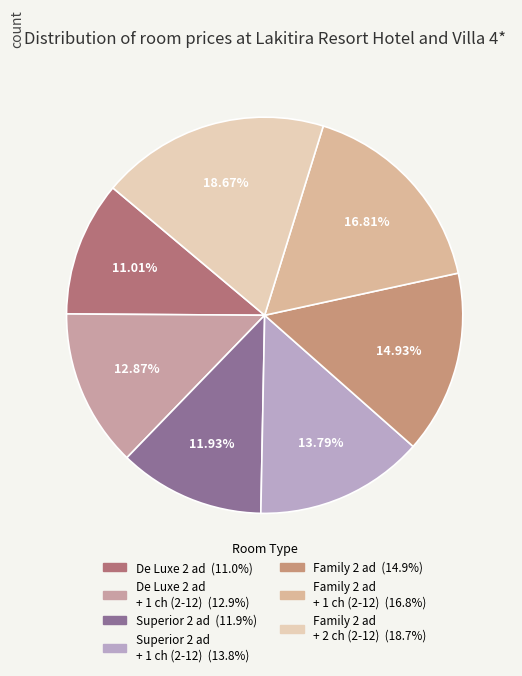

What is the smallest slice in the pie chart?

Room Double De Luxe 2 ad